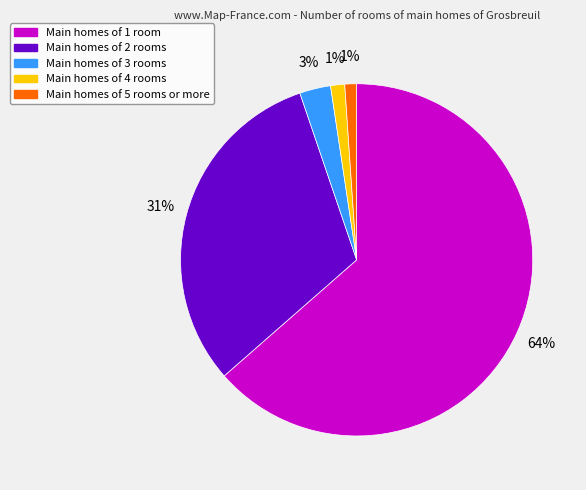

Is there a majority slice in this chart?

Yes